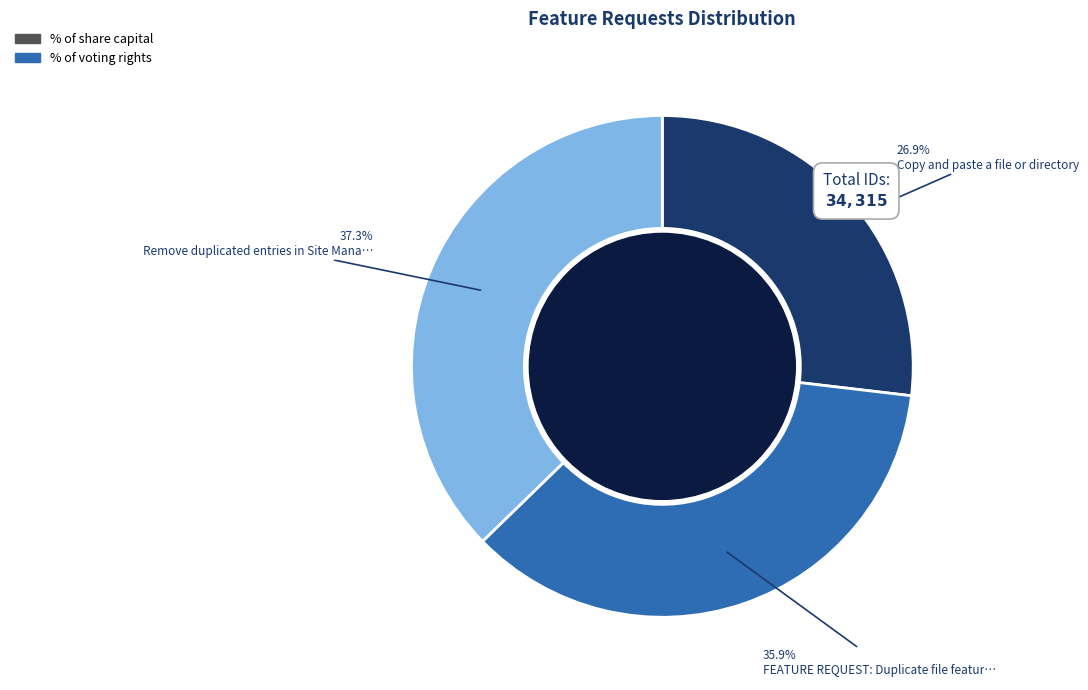

Does any single category account for the majority?

No